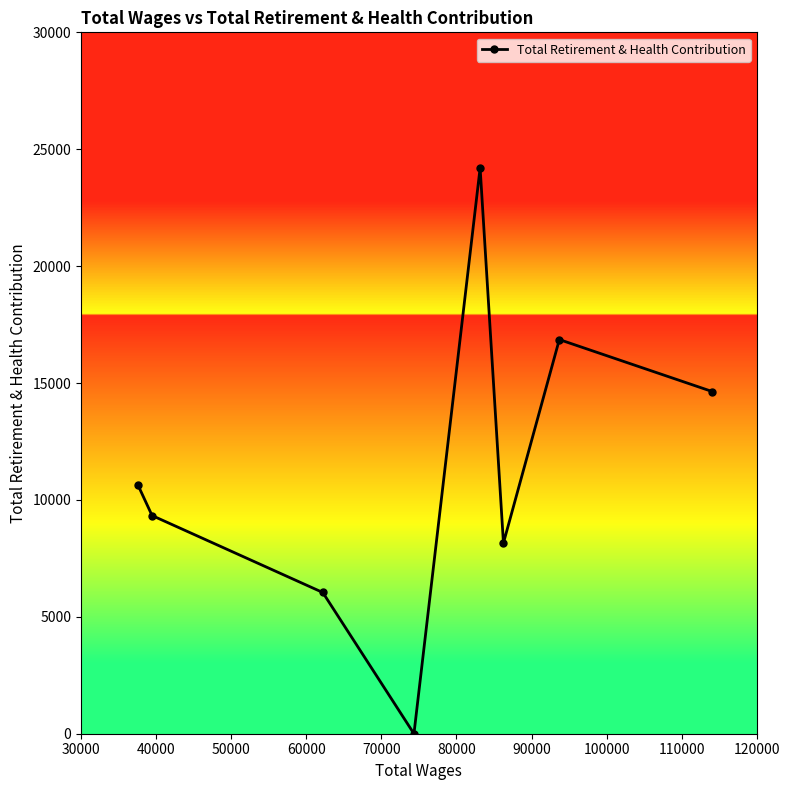

What is the average value?

11234